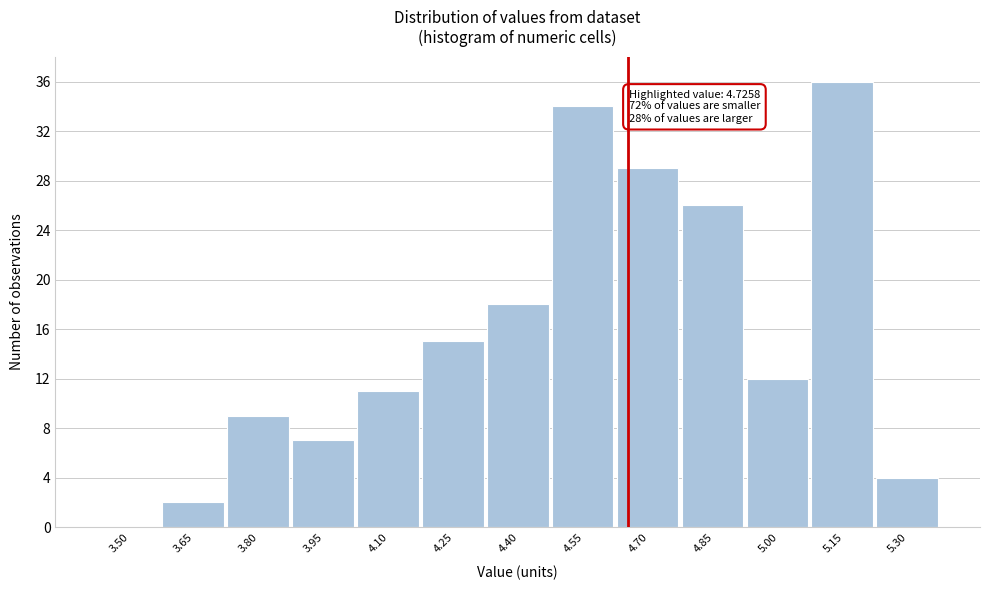

Reading left to right, transcribe all the data shown in this chart.

3.50=0	3.65=2	3.80=9	3.95=7	4.10=11	4.25=15	4.40=18	4.55=34	4.70=29	4.85=26	5.00=12	5.15=36	5.30=4